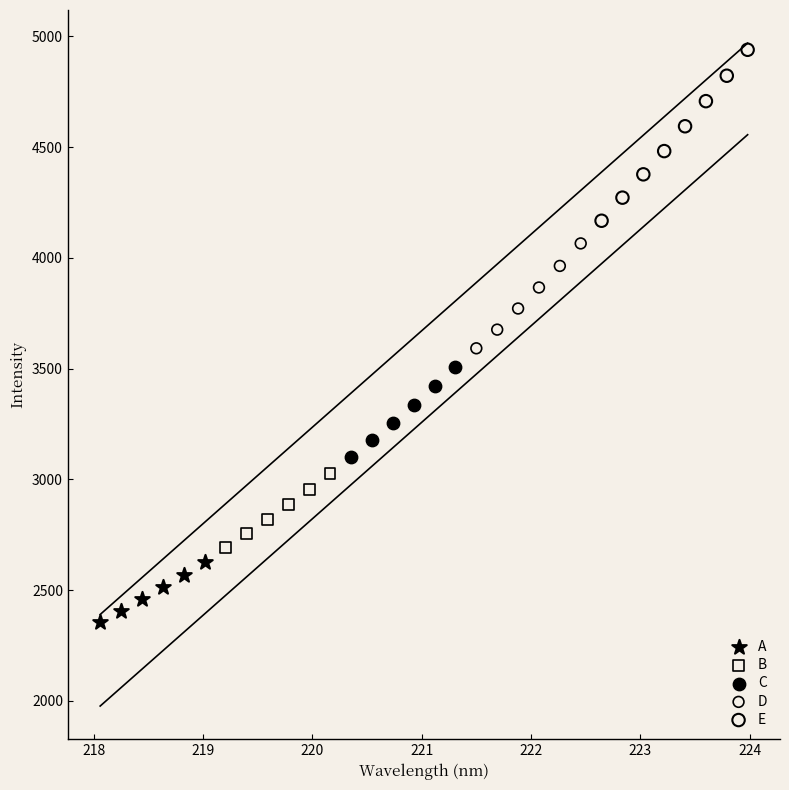

Which series contains the lowest Y value?

A